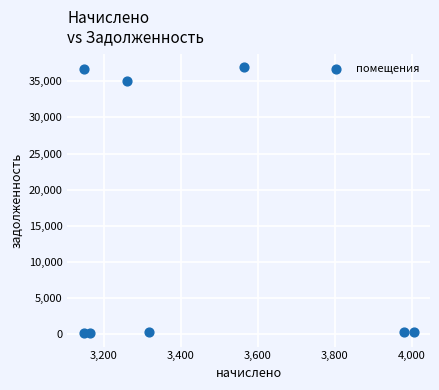

What Y value in the scatter plot is closest to 18558?

35022.9